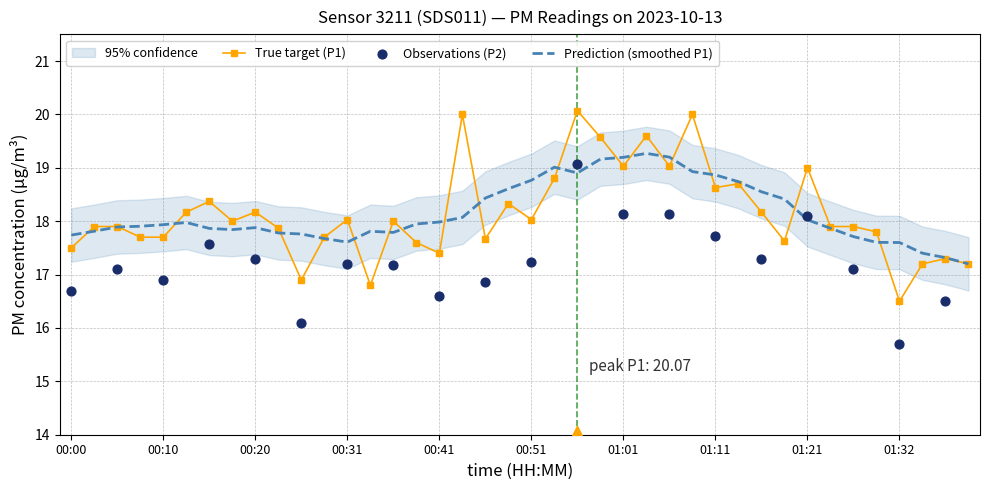

What is the ratio of the value at 01:06 to the value at 00:07?

1.1